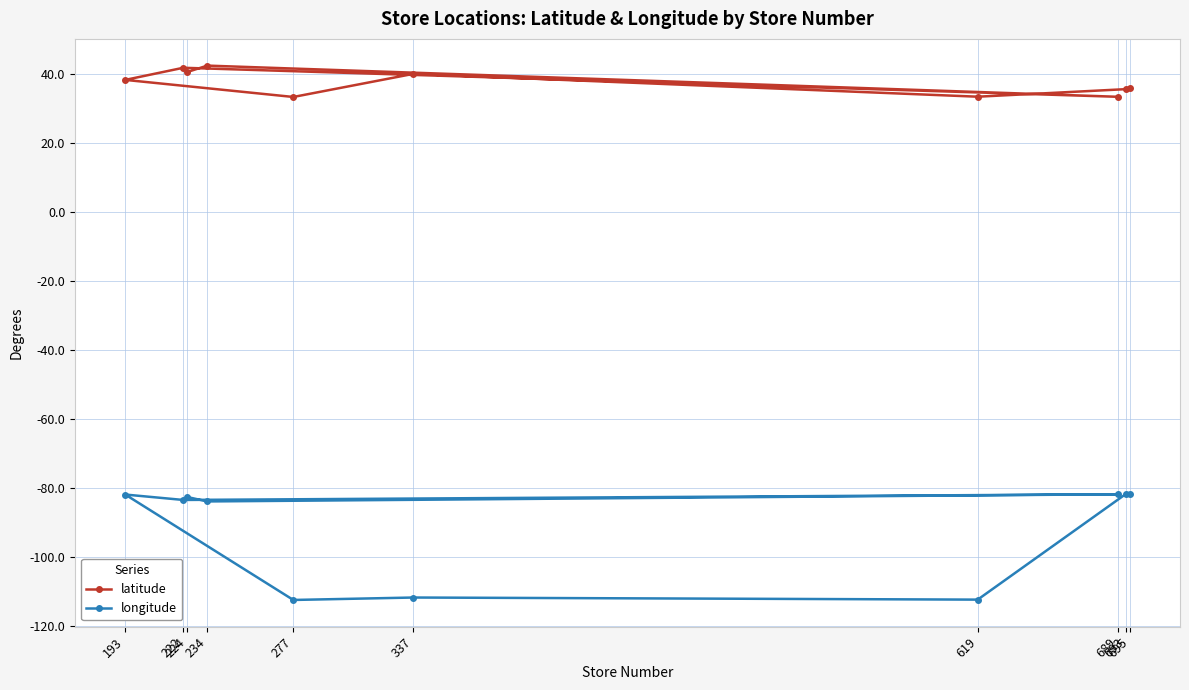

Which series has the largest range (max minus min)?

longitude